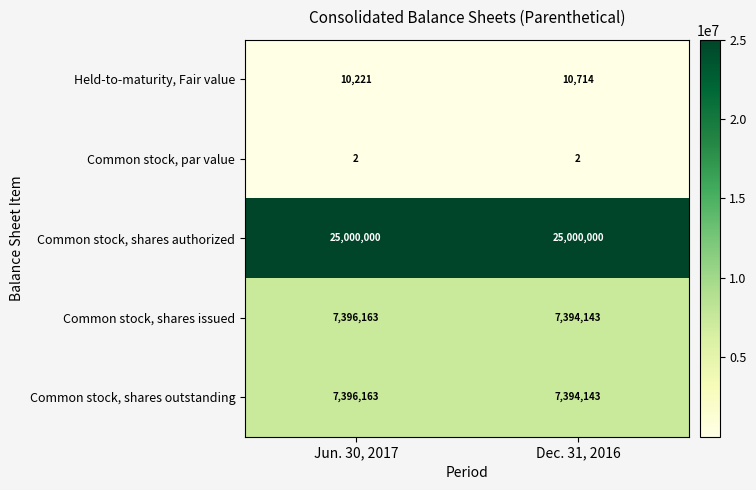

What is the spread (max minus min) of values at Jun. 30, 2017?

24999998